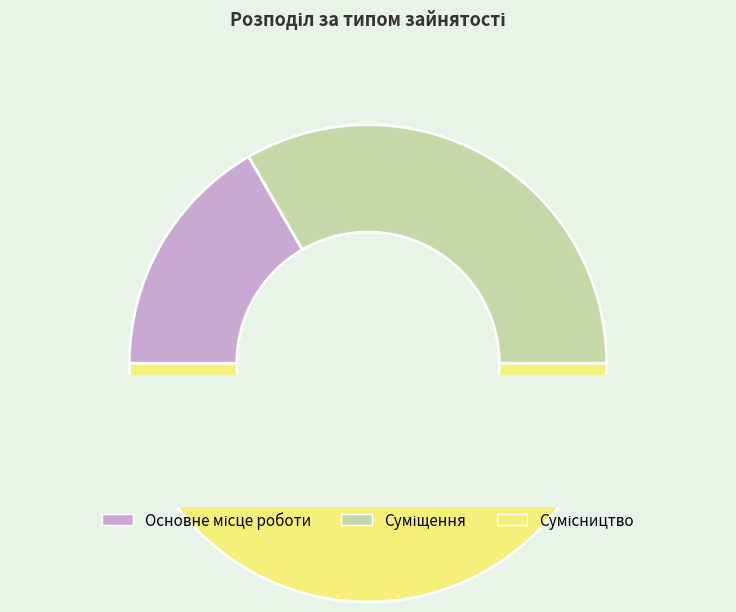

Which slice is the smallest?

Основне місце роботи